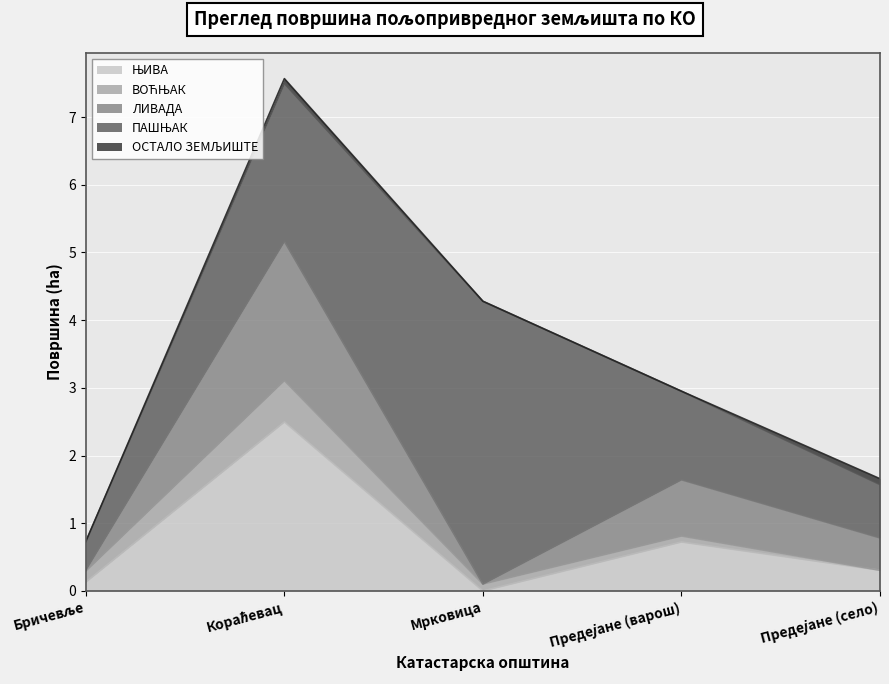

At which category is the sum across all series the highest?

Кораћевац